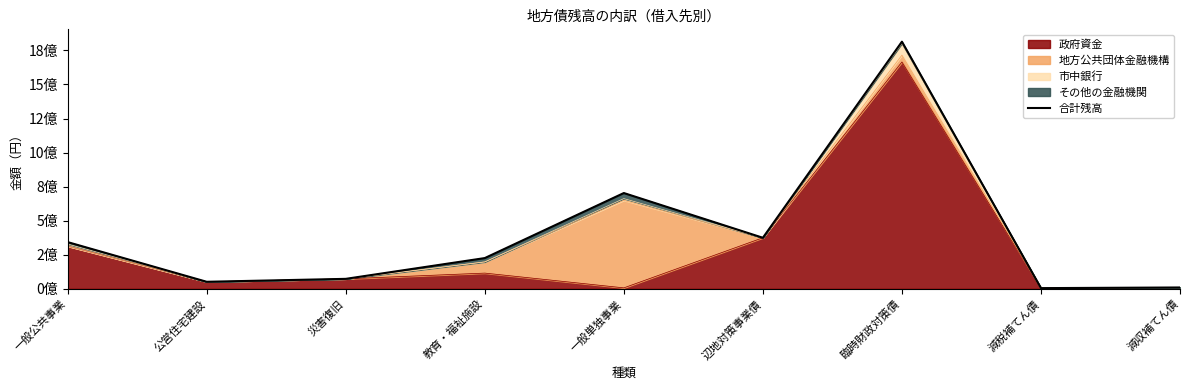

Rank the categories by value from highest to lowest.

臨時財政対策債, 一般単独事業, 辺地対策事業債, 一般公共事業, 教育・福祉施設, 災害復旧, 公営住宅建設, 減収補てん債, 減税補てん債